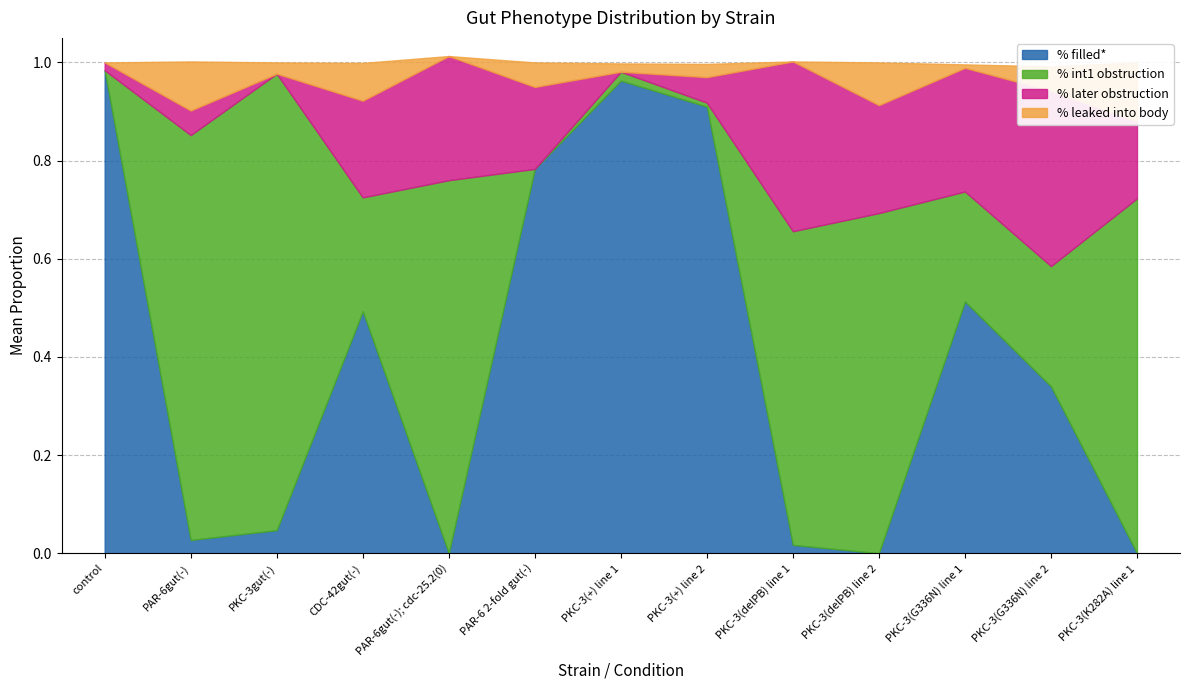

Which series has the widest spread of values?

% filled*